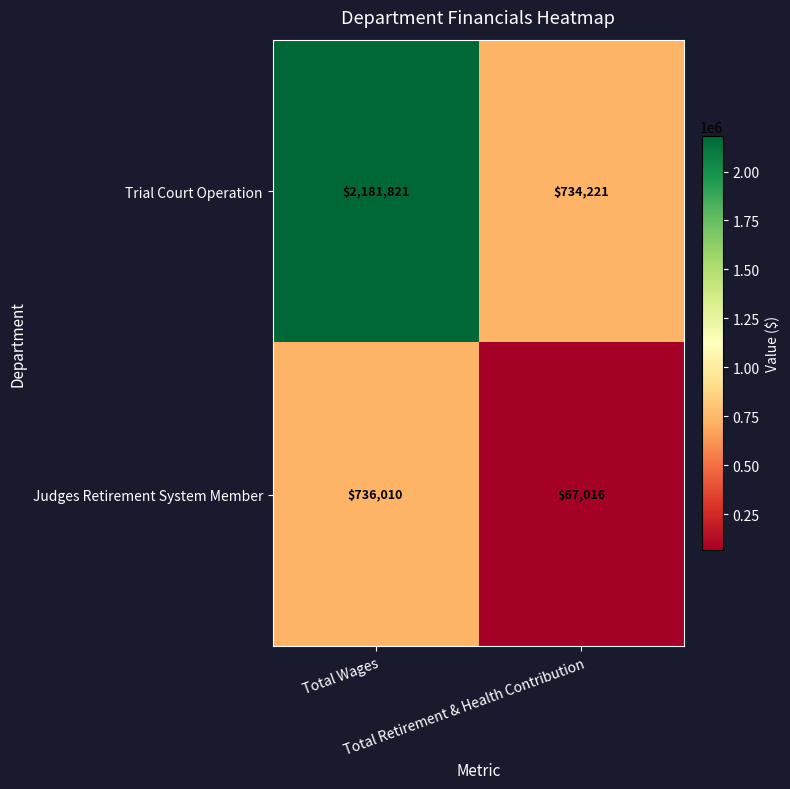

Rank the series by their maximum value, from lowest to highest.

Judges Retirement System Member, Trial Court Operation